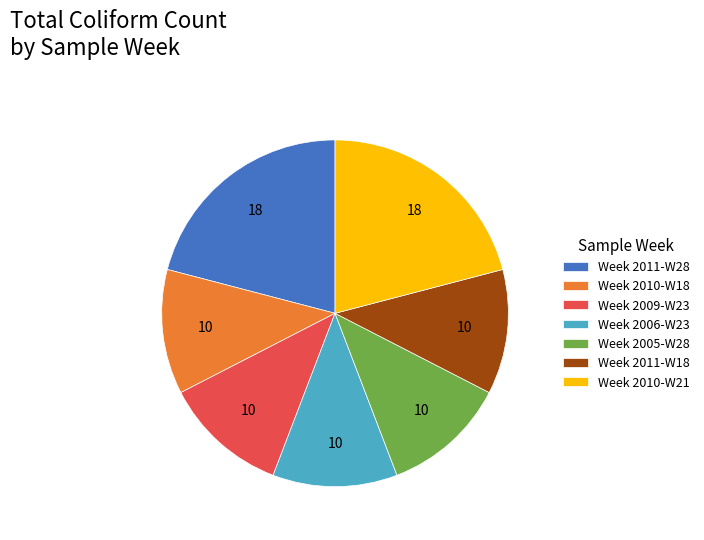

The Week 2010-W21 slice represents 21% of the pie. True or false?

True